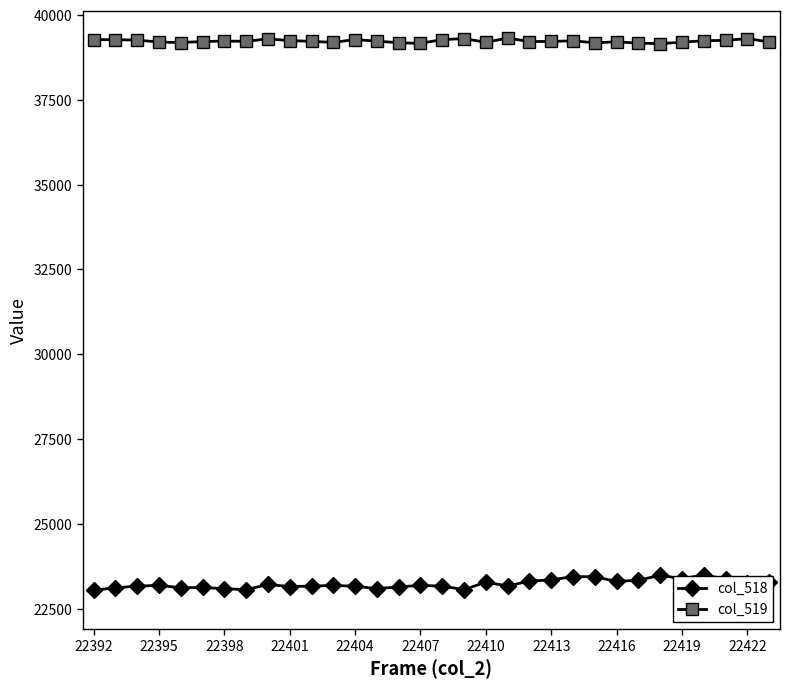

What is the difference between the maximum and minimum values in the col_518 series?

442